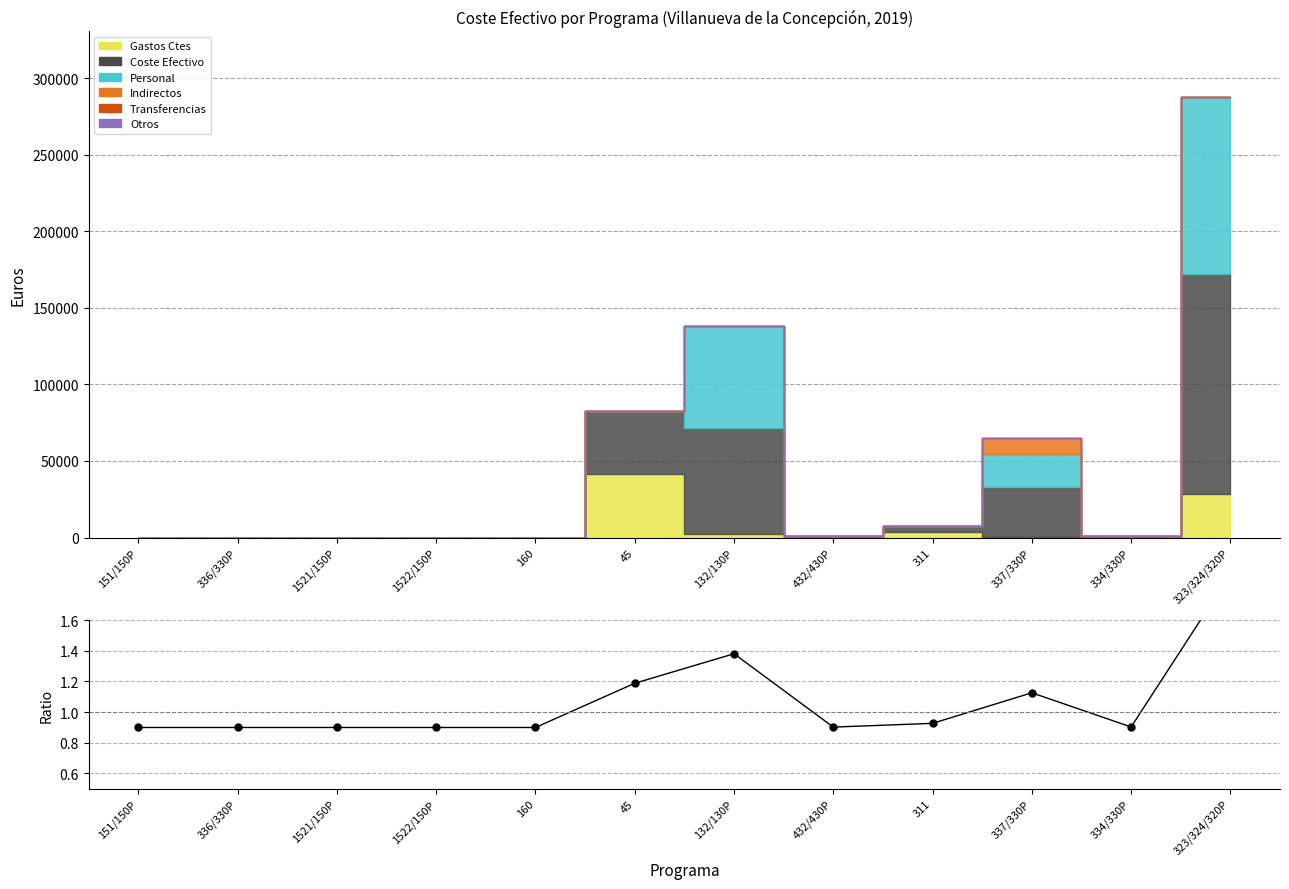

What is the smallest value displayed?

0.9